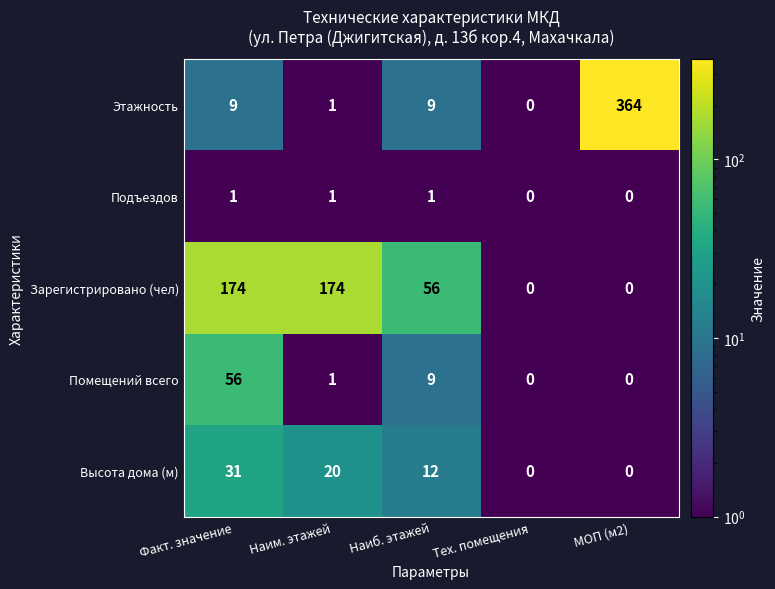

Reading left to right, transcribe all the data shown in this chart.

Этажность: 9	1	9	0	364
Подъездов: 1	1	1	0	0
Зарегистрировано (чел): 174	174	56	0	0
Помещений всего: 56	1	9	0	0
Высота дома (м): 31	20	12	0	0